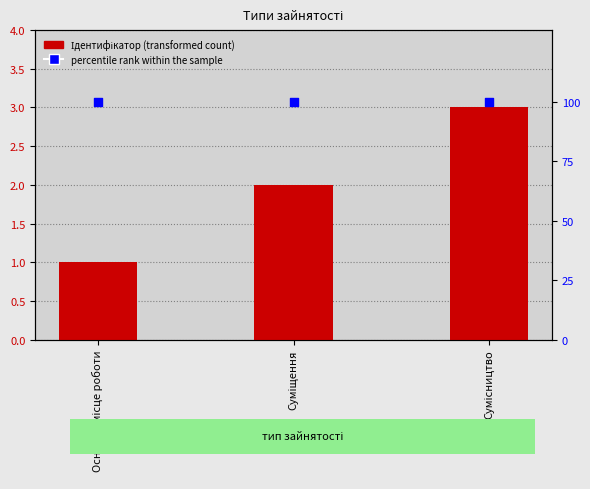

At how many categories does at least one series exceed 50?

3